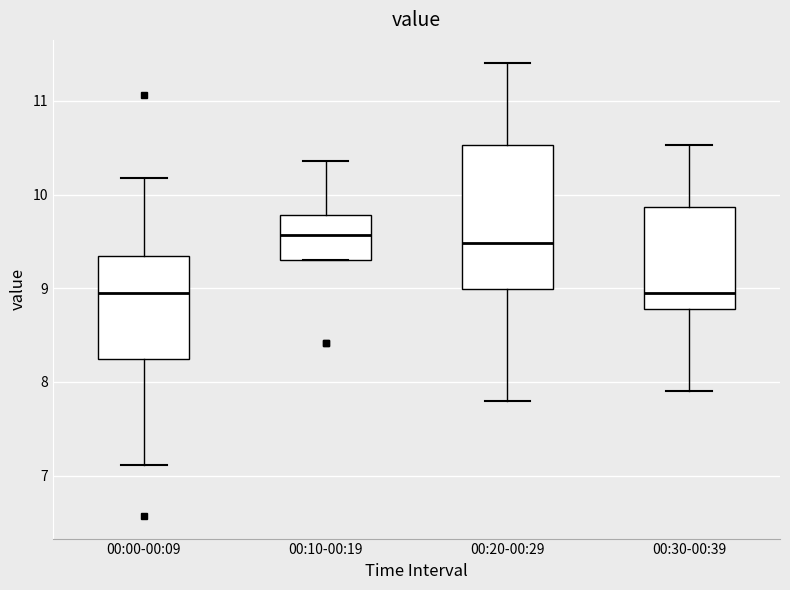

Reading left to right, read every box against the y-axis: the position of its median line, the range the box covers, and the ends of its whiskers. The values are not printed on the chart, so give them approximately, as read against the axis.

00:00-00:09: median 9.0, box 8.3 to 9.3, whiskers 7.1 to 10.2
00:10-00:19: median 9.6, box 9.3 to 9.8, whiskers 9.3 to 10.4
00:20-00:29: median 9.5, box 9.0 to 10.5, whiskers 7.8 to 11.4
00:30-00:39: median 9.0, box 8.8 to 9.9, whiskers 7.9 to 10.5